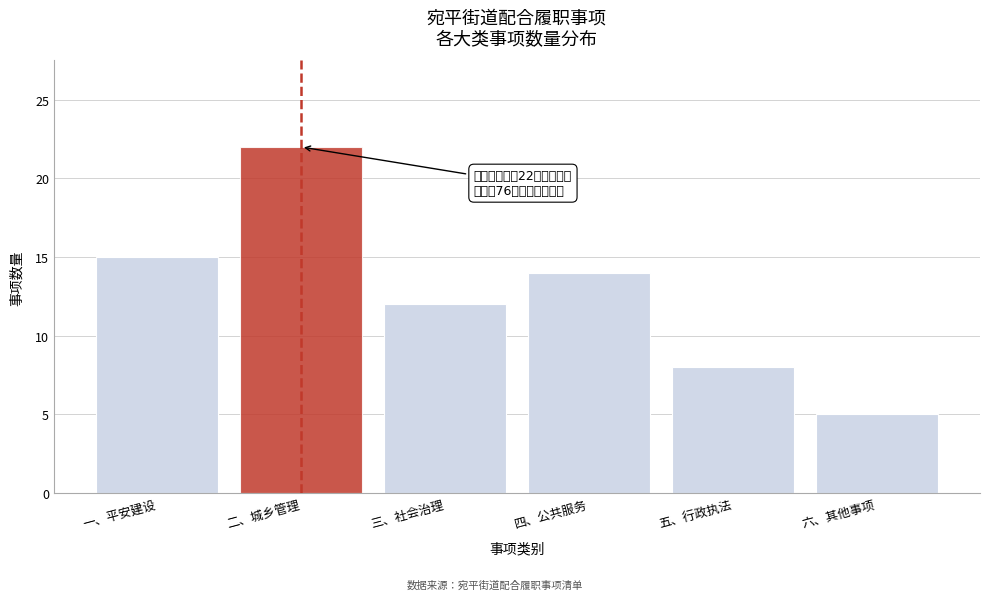

Reading left to right, transcribe all the data shown in this chart.

15	22	12	14	8	5